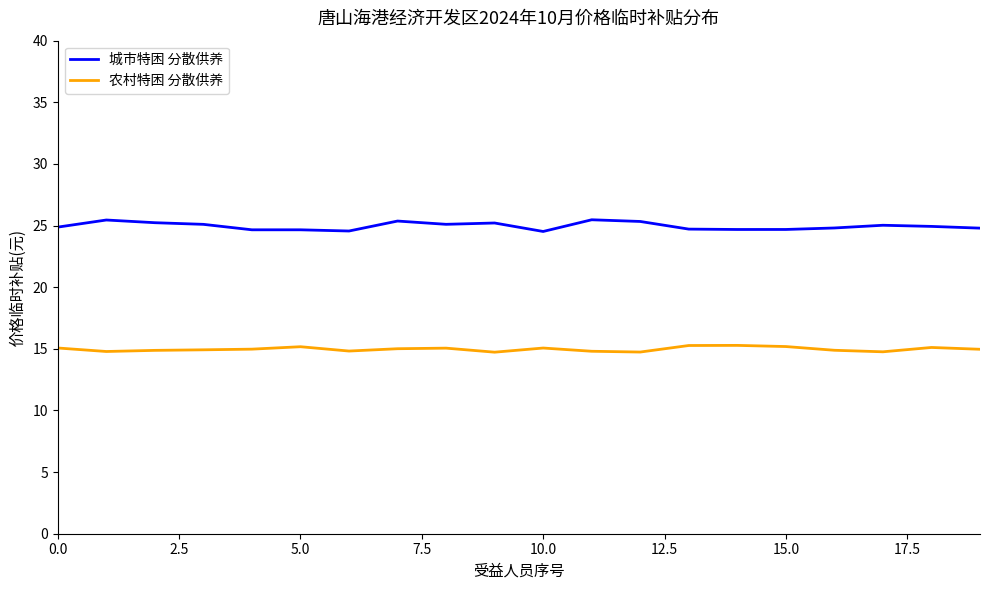

List the series in order of their peak value, lowest first.

农村特困 分散供养, 城市特困 分散供养